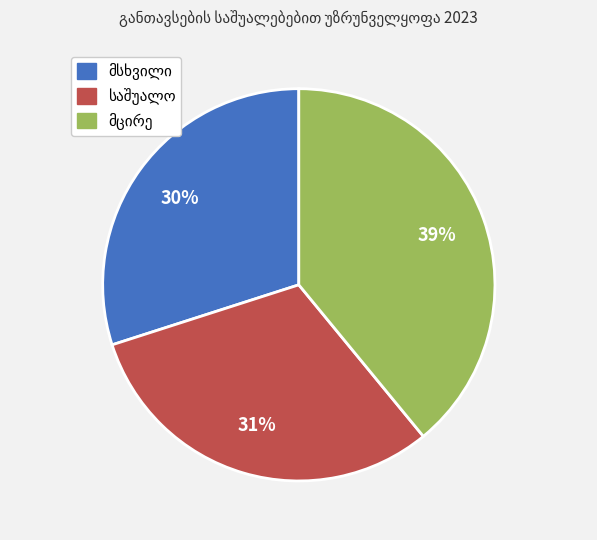

Is there a majority slice in this chart?

No